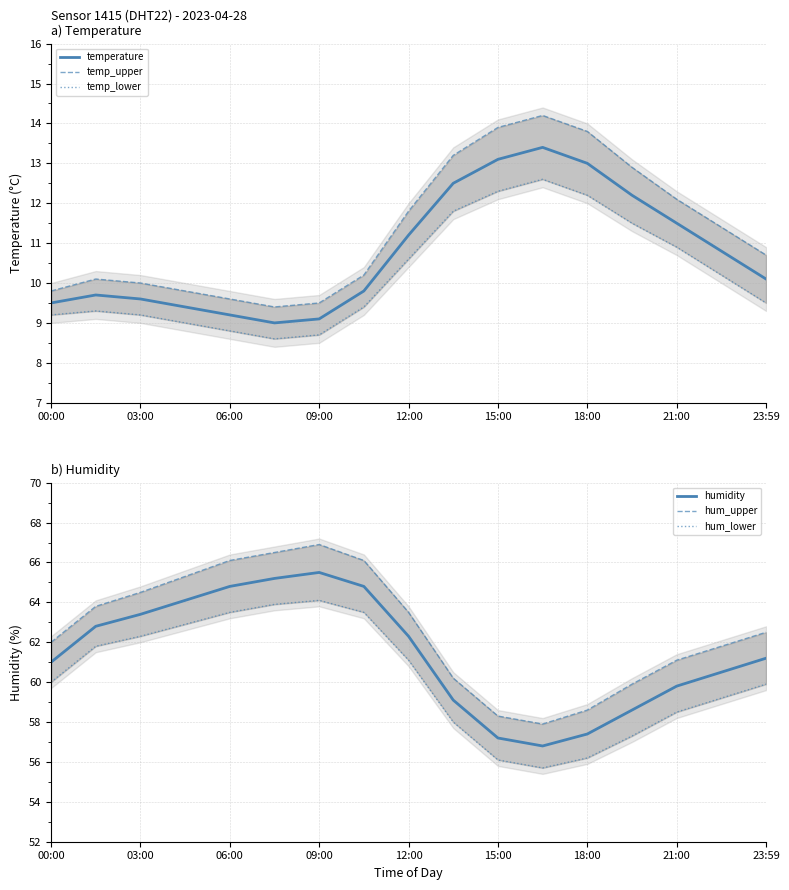

What is the maximum value for temperature?

13.4